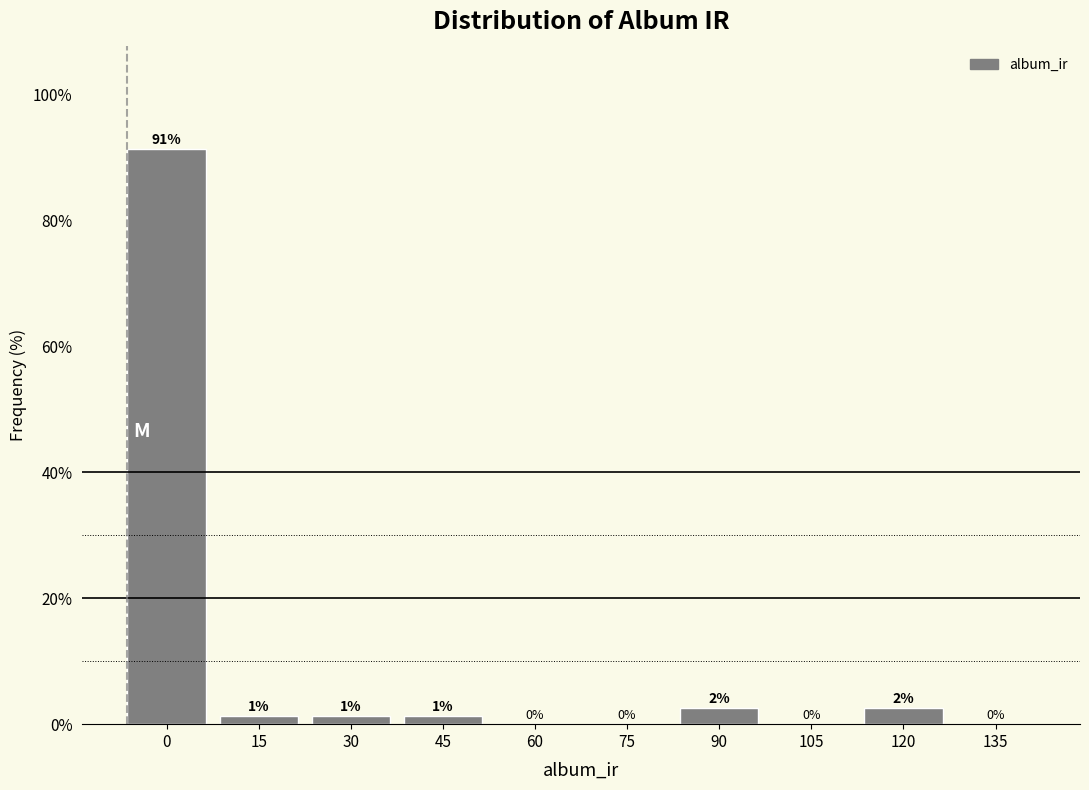

What is the ratio of the value at 30 to the value at 120?

0.5